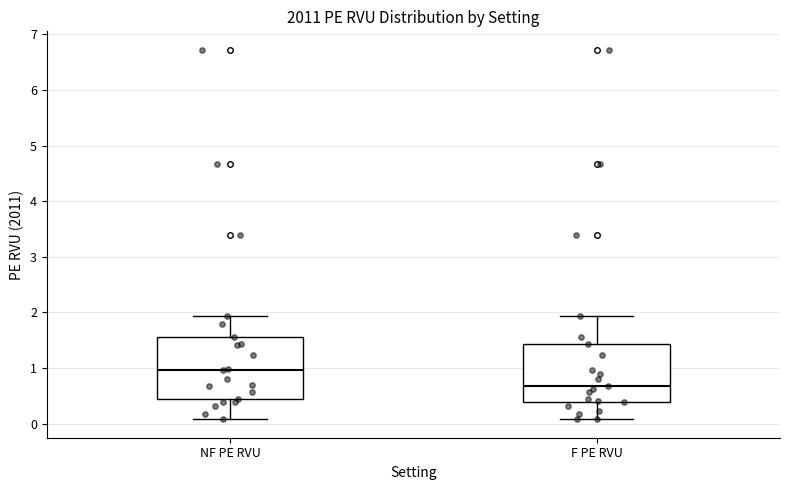

Reading left to right, read every box against the y-axis: the position of its median line, the range the box covers, and the ends of its whiskers. The values are not printed on the chart, so give them approximately, as read against the axis.

NF PE RVU: median 1.0, box 0.5 to 1.6, whiskers 0.1 to 1.9
F PE RVU: median 0.7, box 0.4 to 1.4, whiskers 0.1 to 1.9